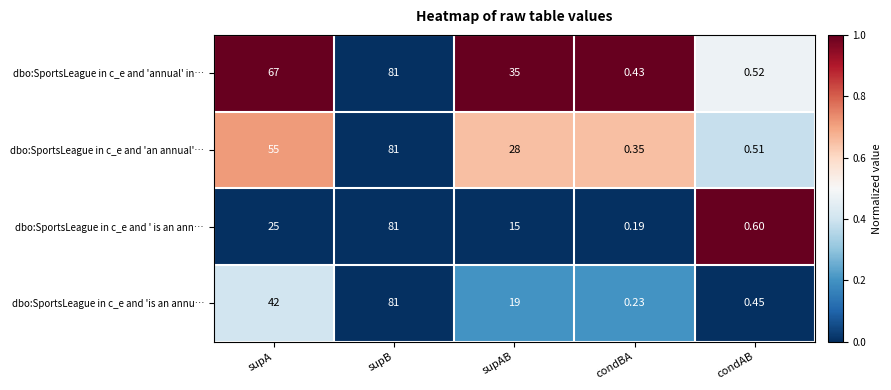

At how many categories does at least one series exceed 0?

5